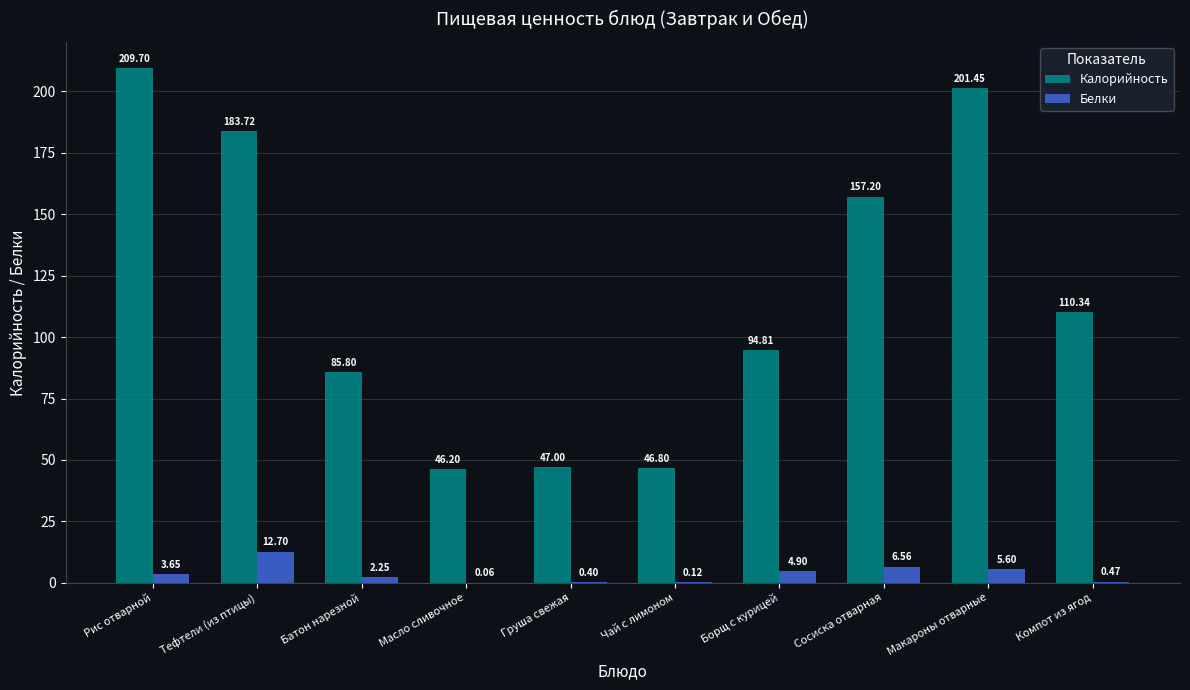

Is it true that Калорийность equals 209.7 at Рис отварной?

True